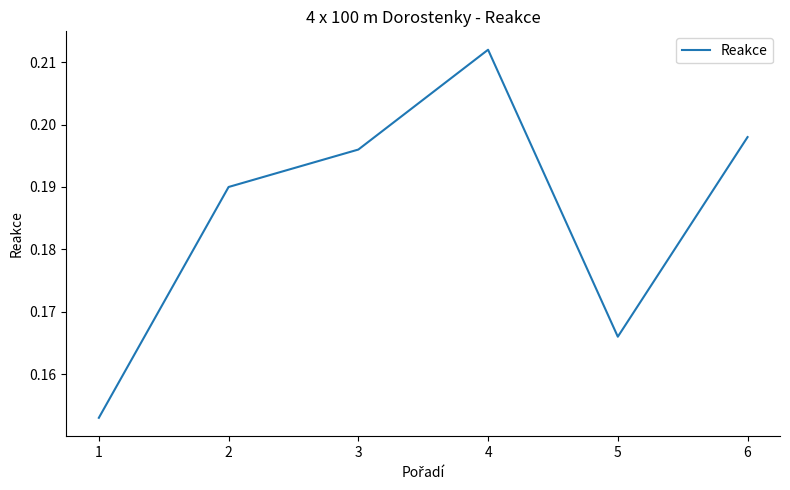

How many values are between 0 and 1?

6